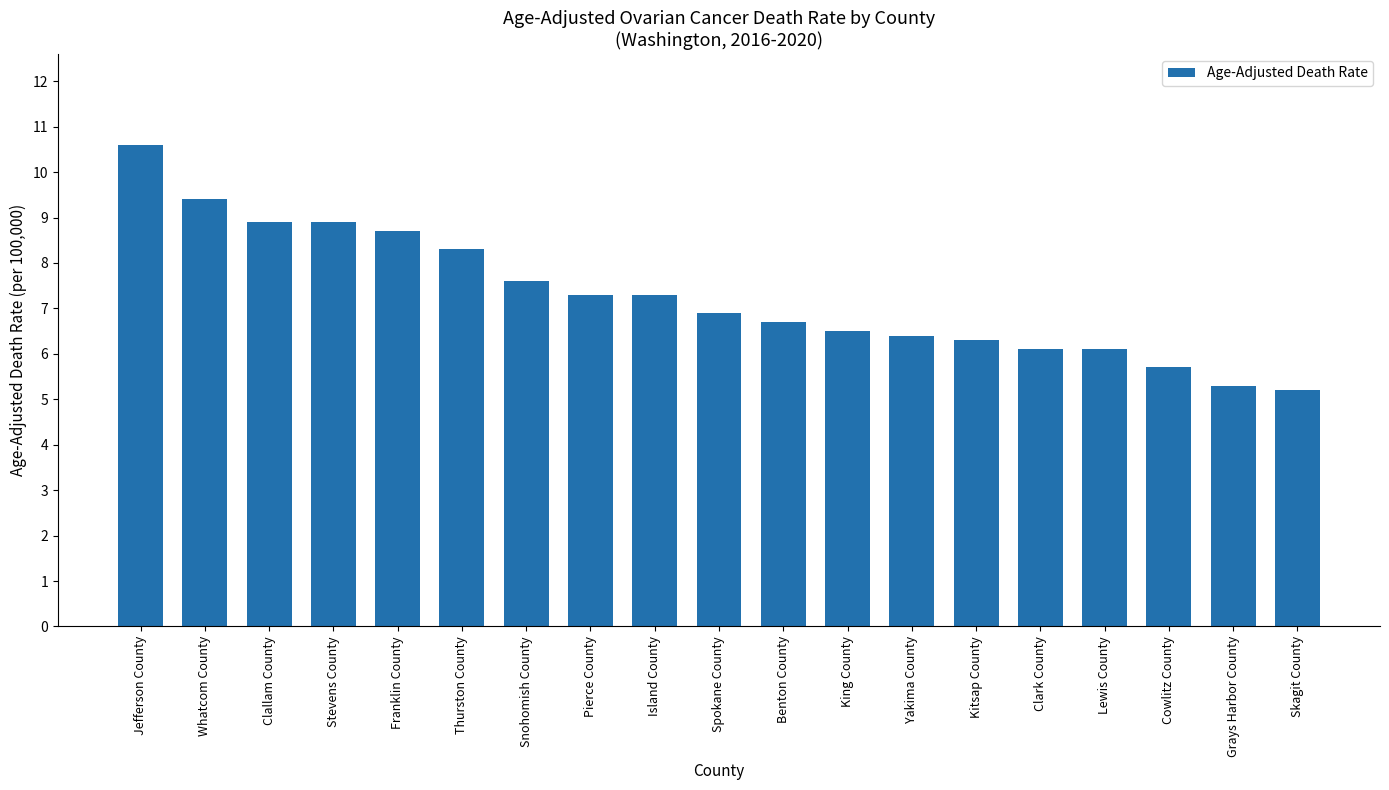

What is the label of the 12th bar from the left?

King County